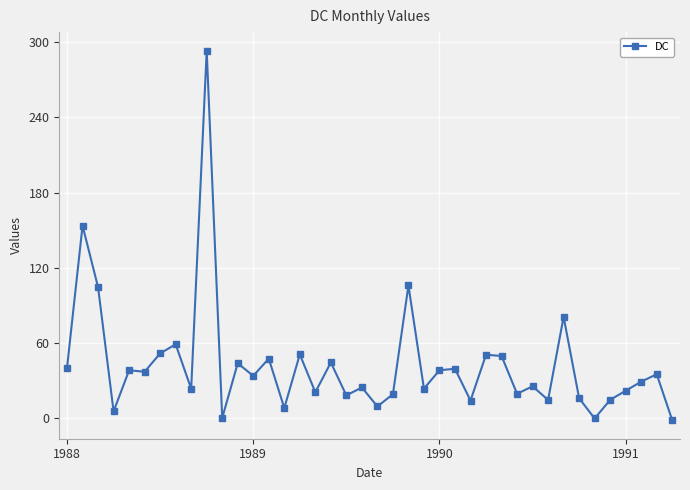

What is the value of the 2nd point from the left?

153.7